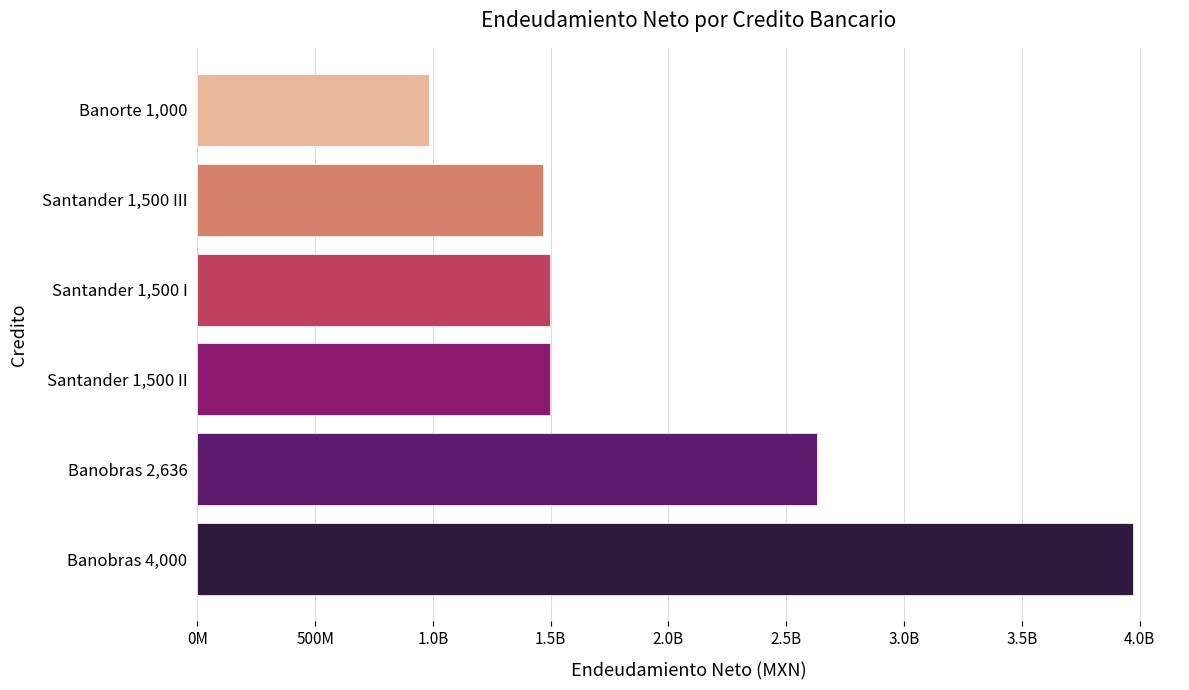

Are the bars grouped side by side (vs. stacked)?

No